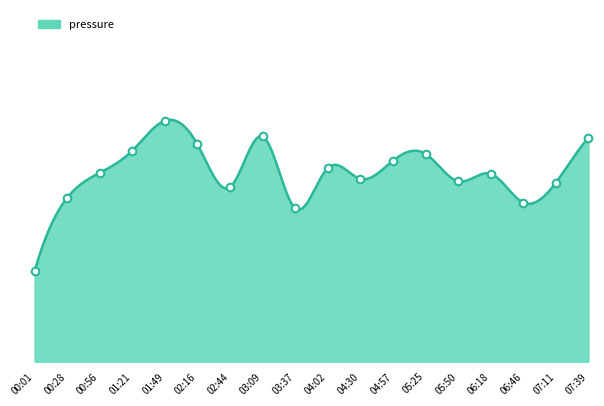

What is the change in value from 00:56 to 06:46?

-8.4